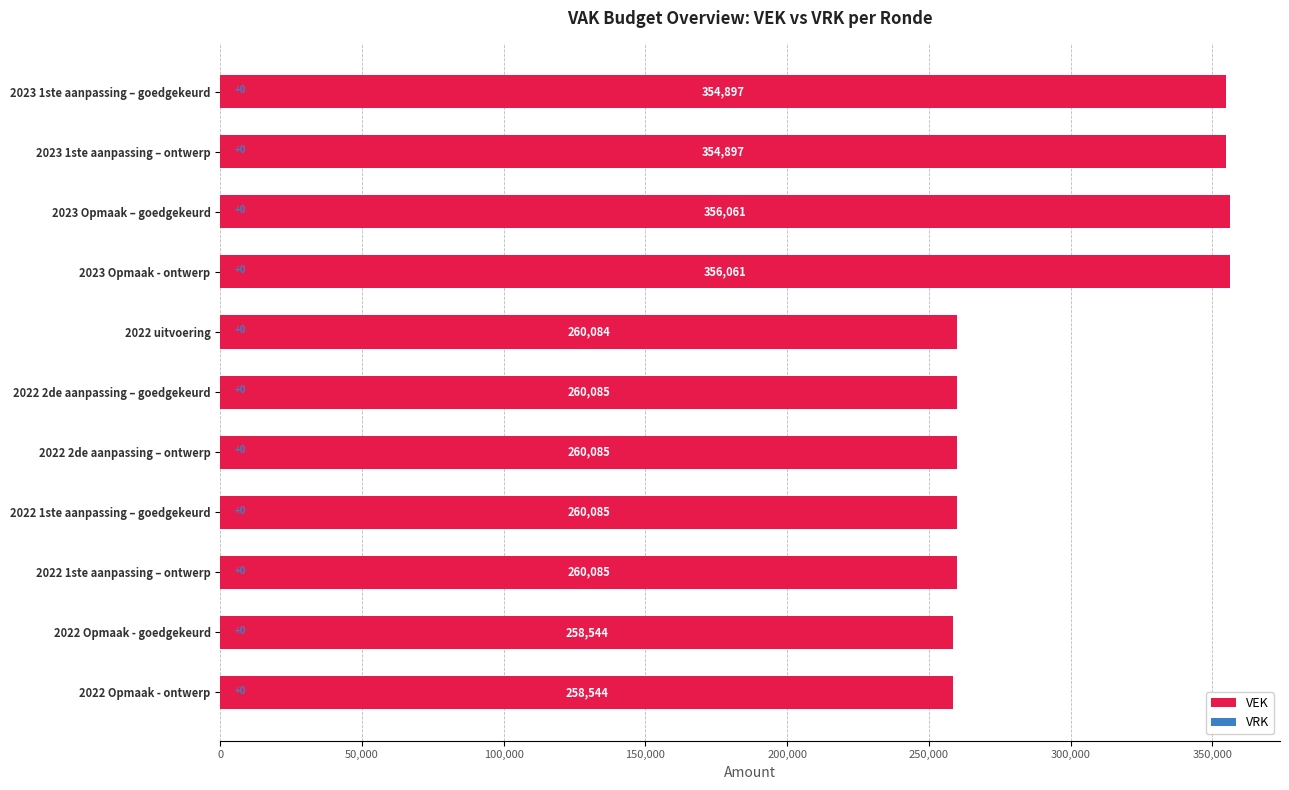

What is the minimum value shown in the chart?

258544